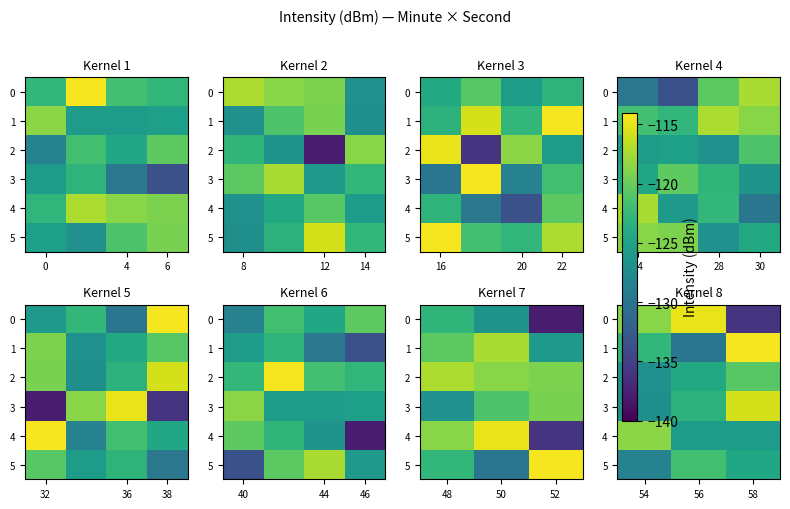

List the series in order of their peak value, lowest first.

5, 2, 4, 3, 0, 1